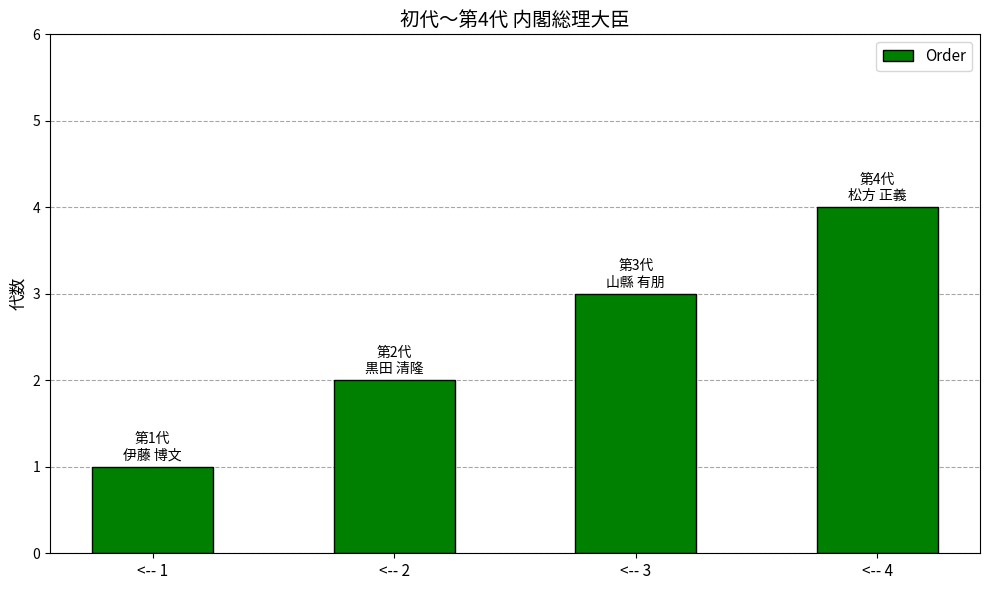

How many bars are there in total?

4